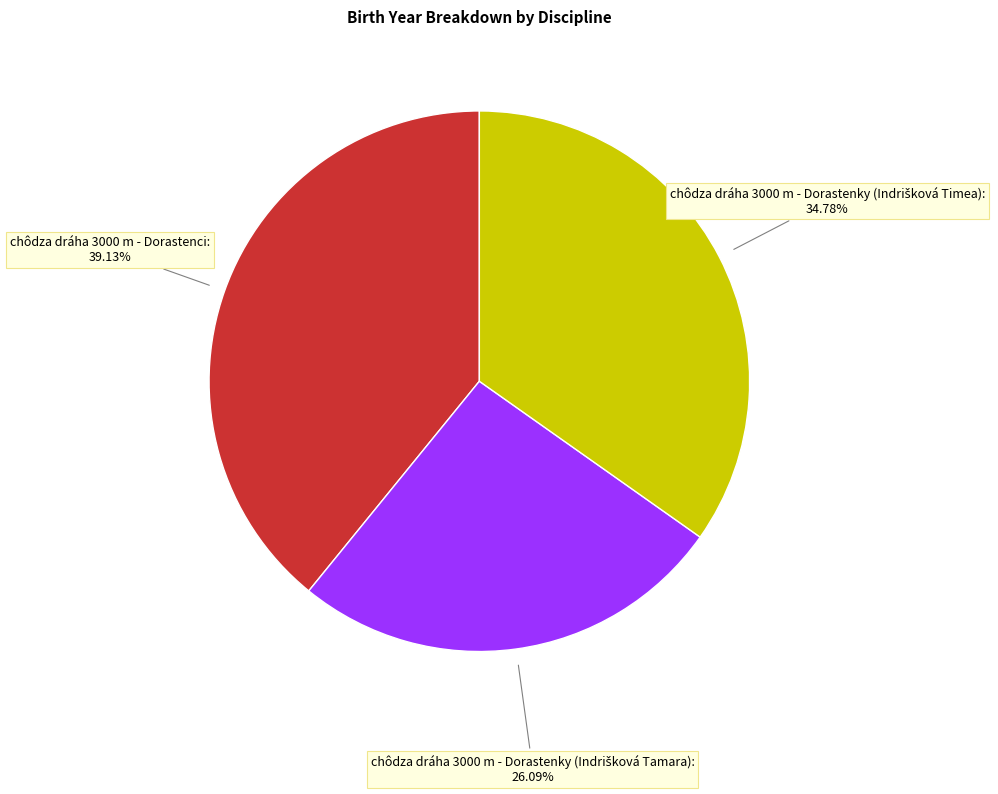

Is there a majority slice in this chart?

No